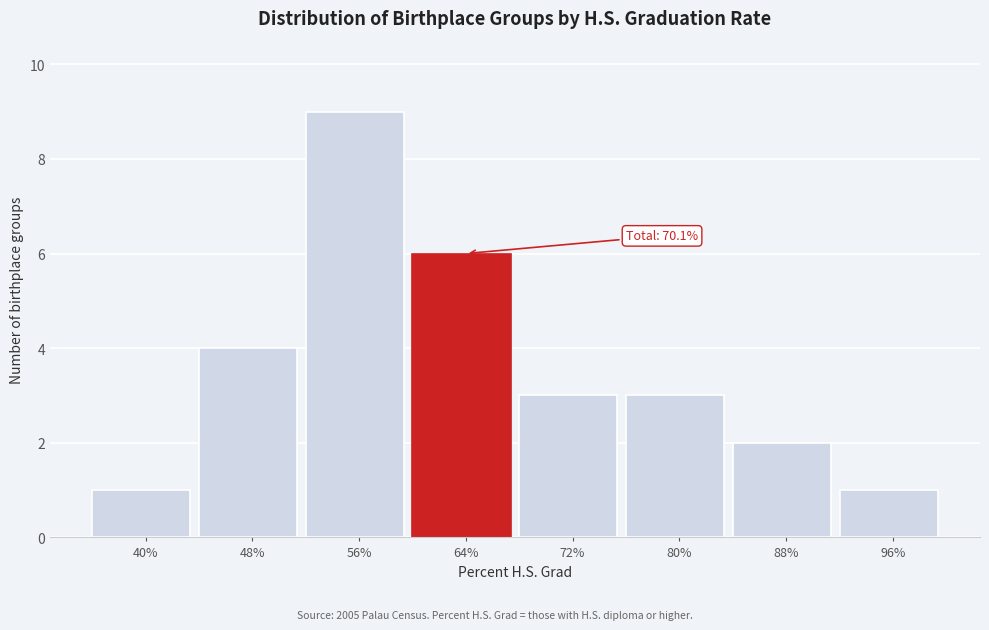

Reading left to right, extract all data points from this chart.

40%=1	48%=4	56%=9	64%=6	72%=3	80%=3	88%=2	96%=1